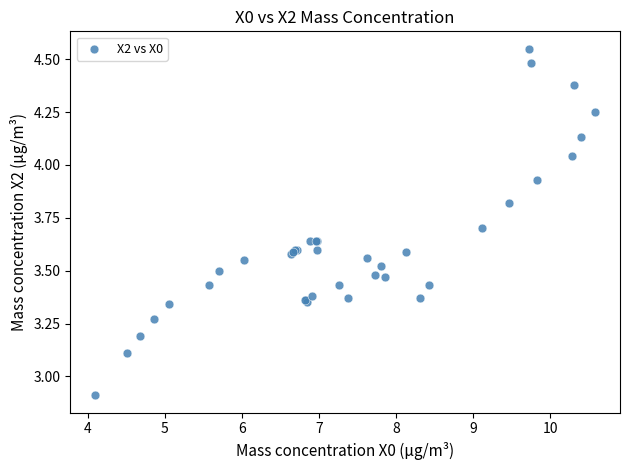

What Y value in the scatter plot is closest to 3?

2.9